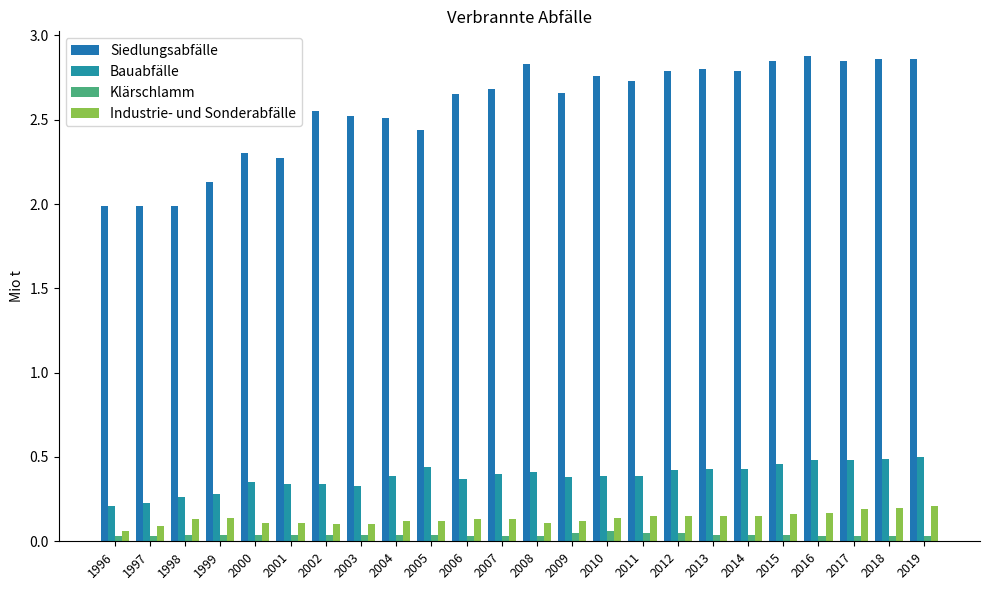

At which label is Siedlungsabfälle closest to 2?

1996